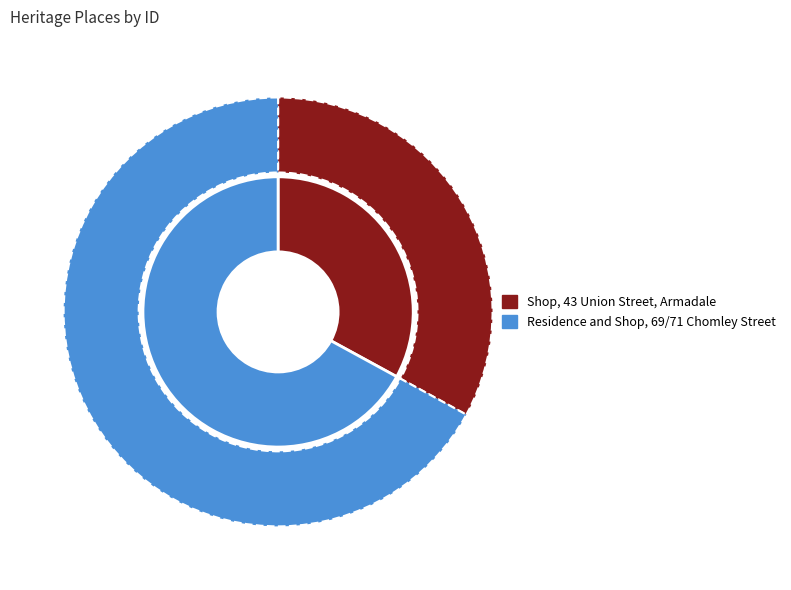

Rank the categories by value from lowest to highest.

Shop, 43 Union Street, Armadale, Residence and Shop, 69/71 Chomley Street